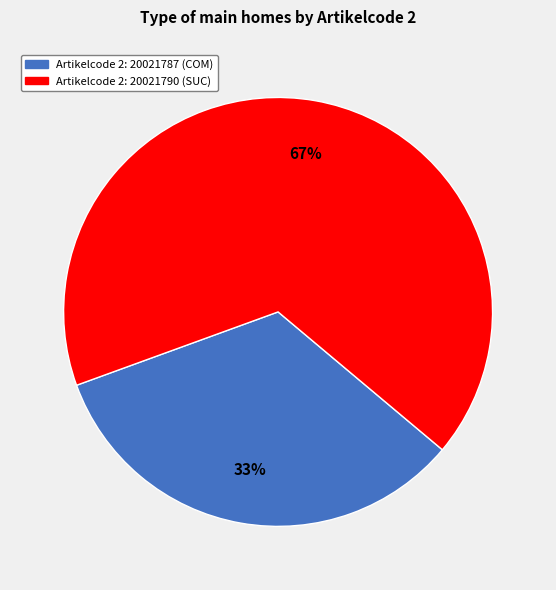

To the nearest percent, what is the average slice percentage?

50%